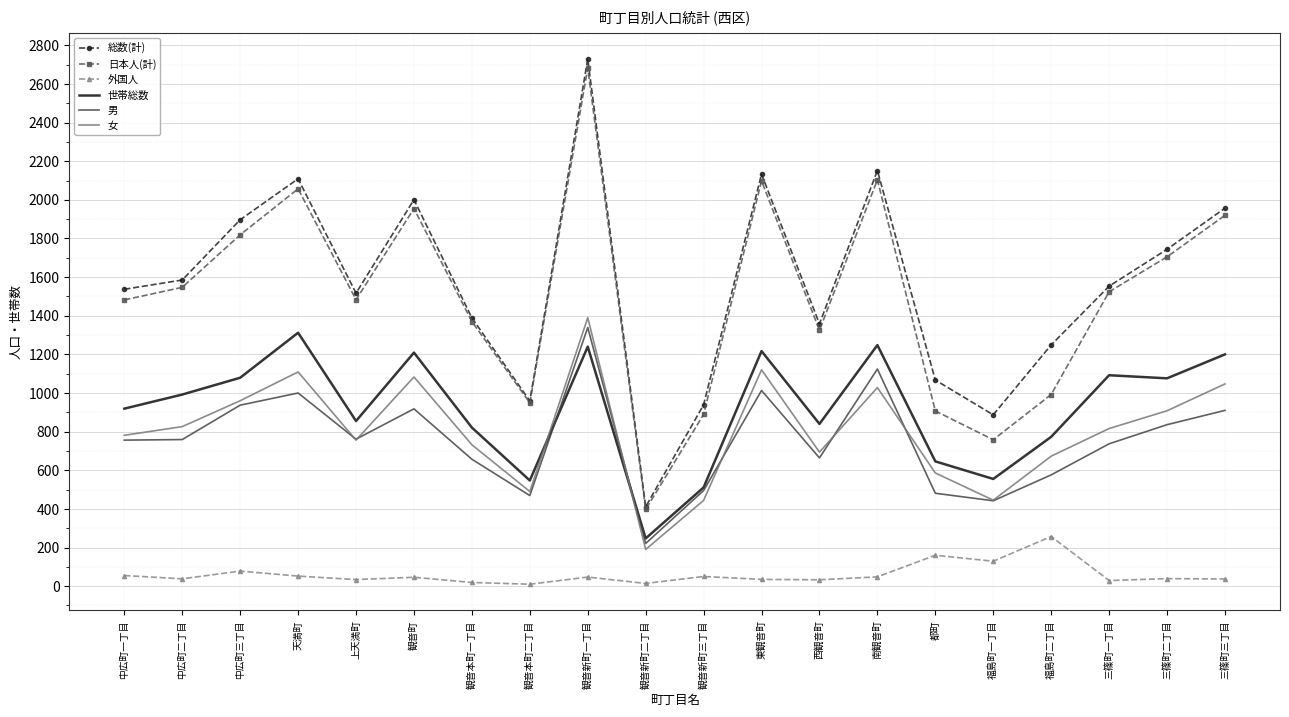

The value of 日本人(計) at 都町 is 1532. True or false?

False